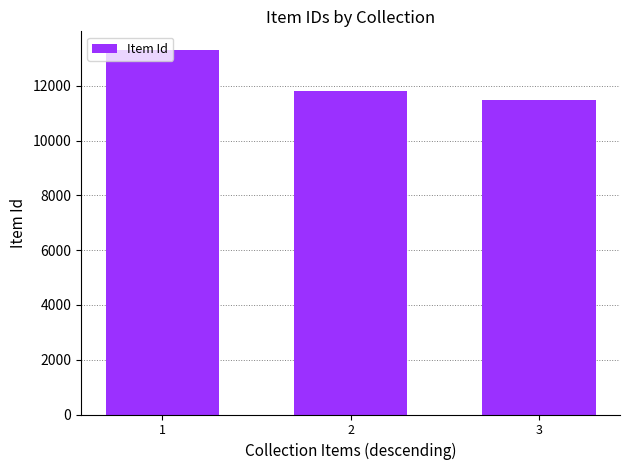

What is the change in value from 1 to 2?

-1512